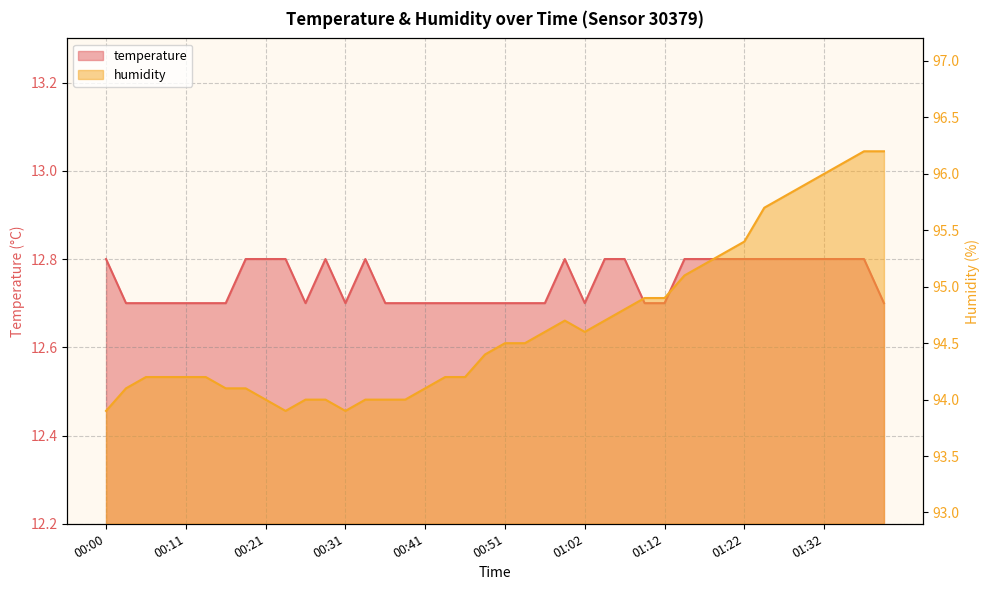

Is the value of humidity at 00:06 greater than the value of temperature at 01:35?

Yes